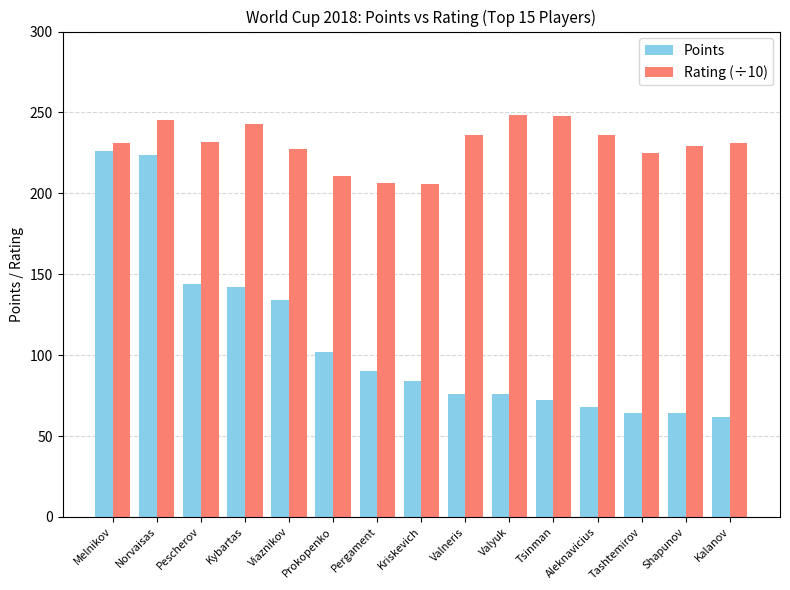

What is the label of the 15th bar from the left?

Kalanov